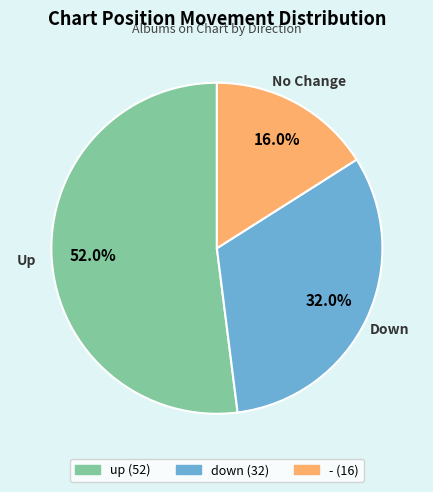

To the nearest percent, what is the average slice percentage?

33%